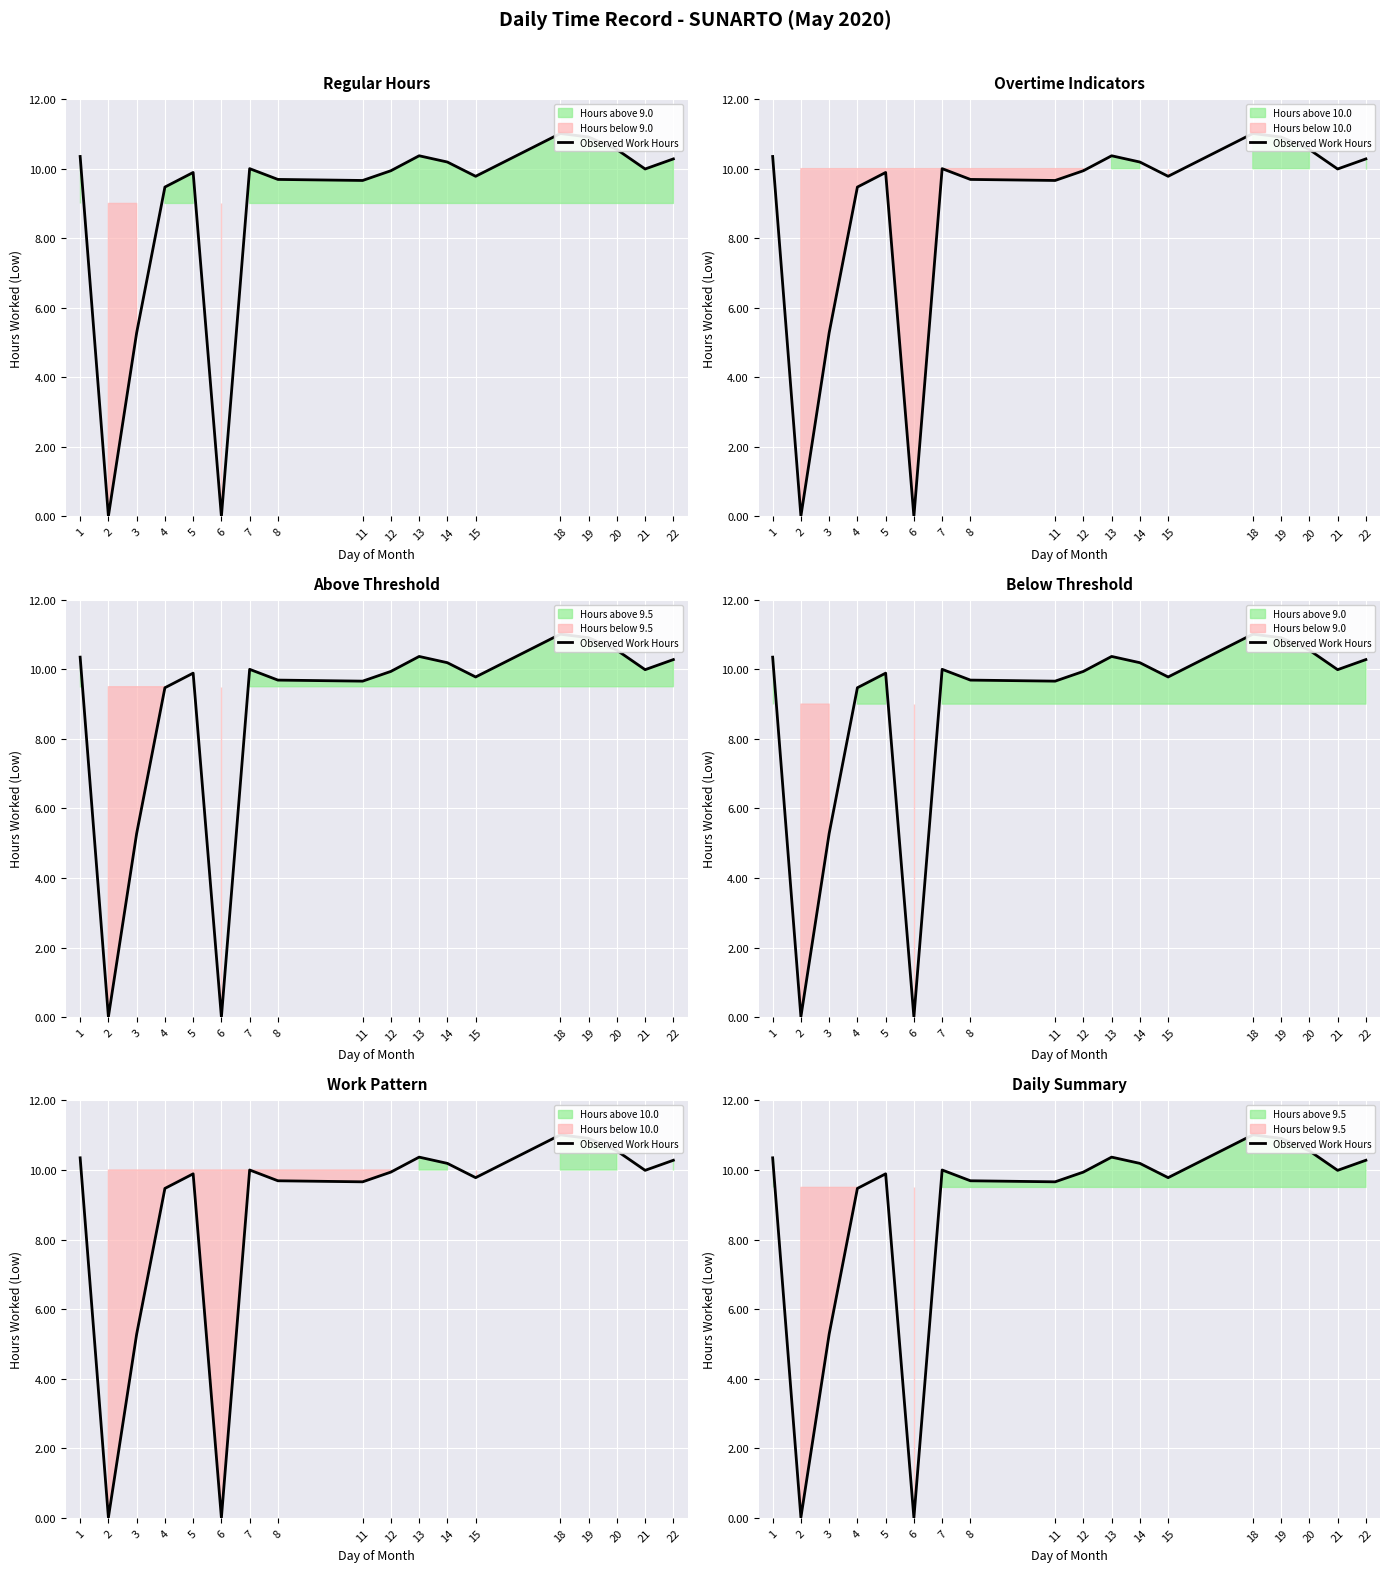

Which category has the highest value across all series?

18